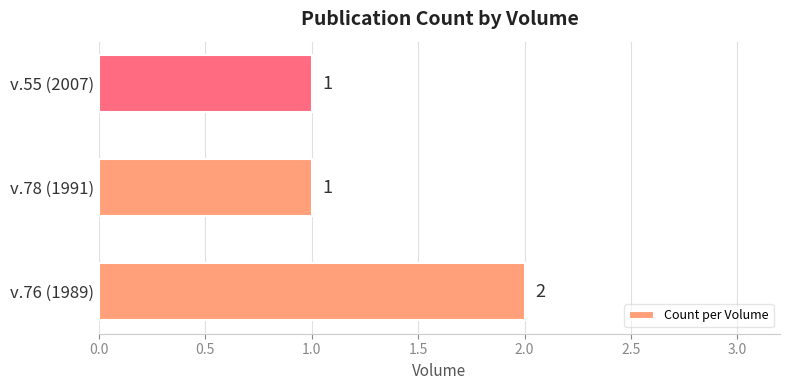

What is the difference between the maximum and second lowest values?

1